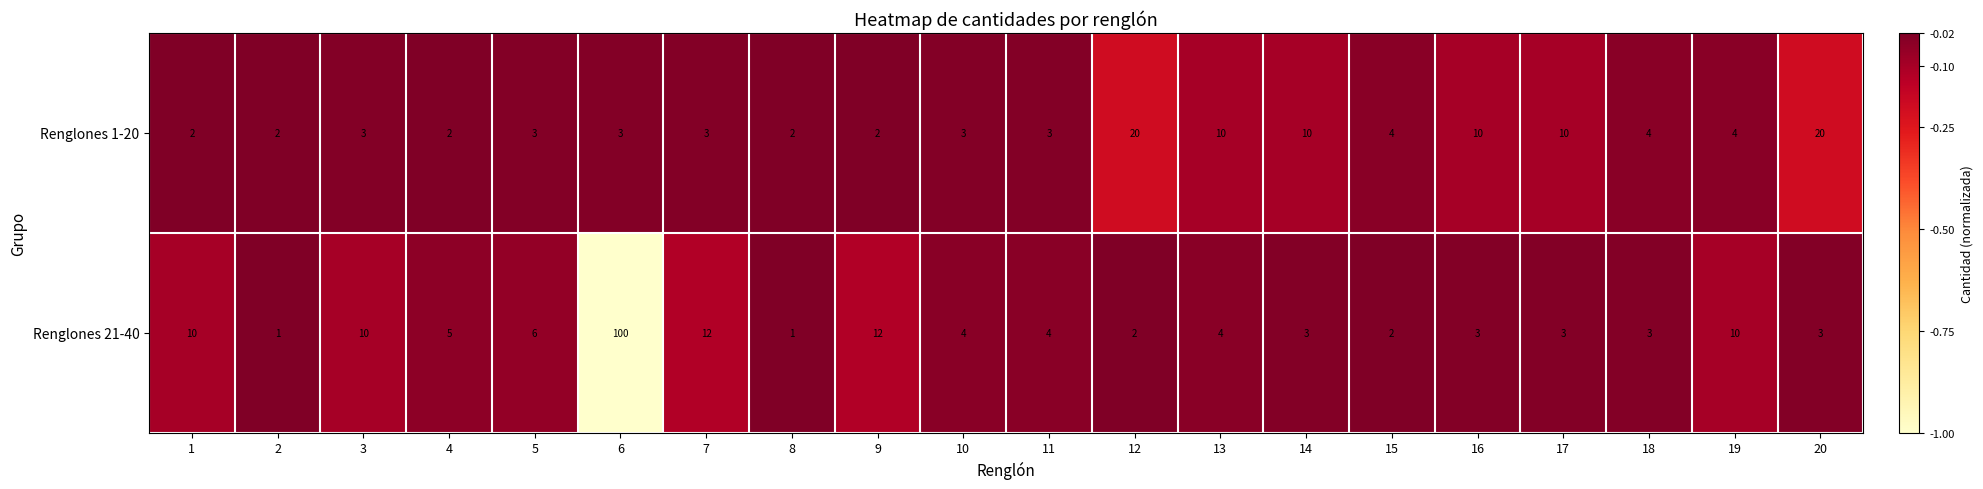

At which label does Renglones 21-40 reach its peak?

6